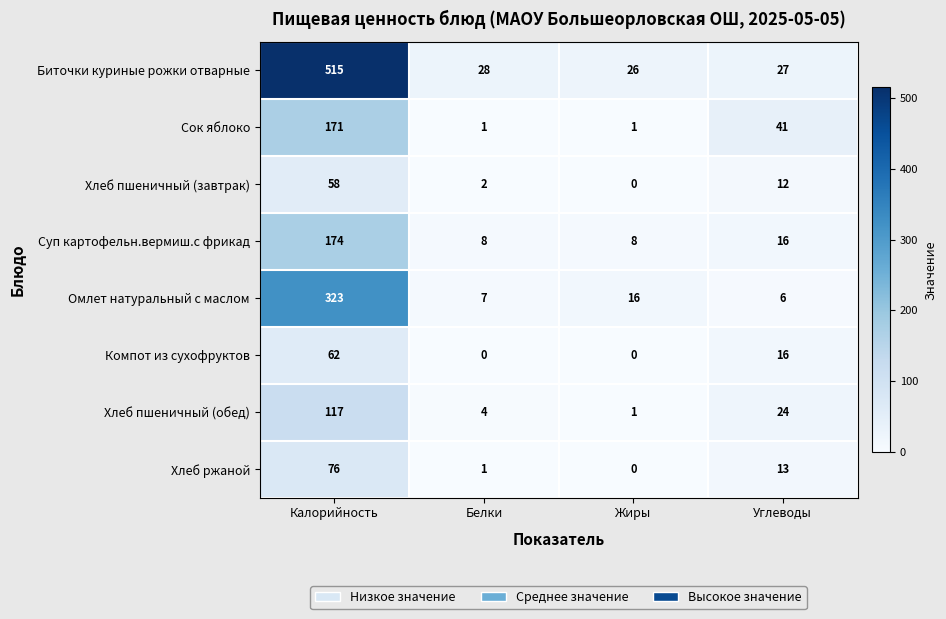

How many series are shown in this chart?

8